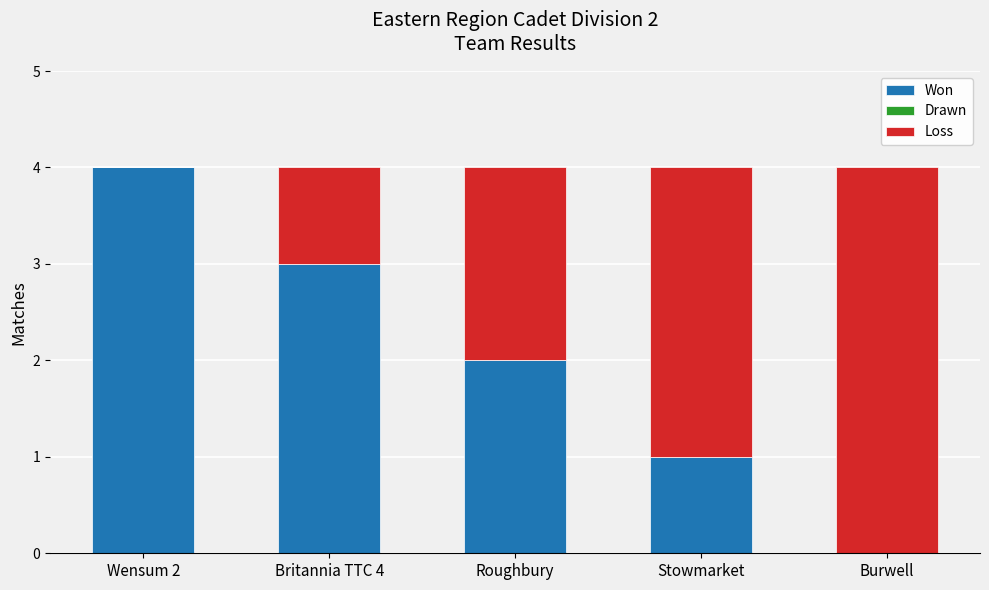

What is the total value across all series at Stowmarket?

4